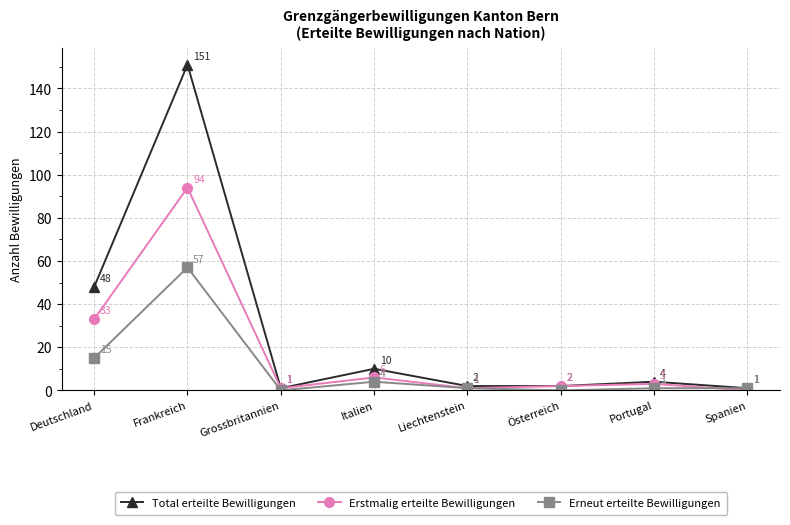

Where is the first local minimum for Total erteilte Bewilligungen?

Grossbritannien